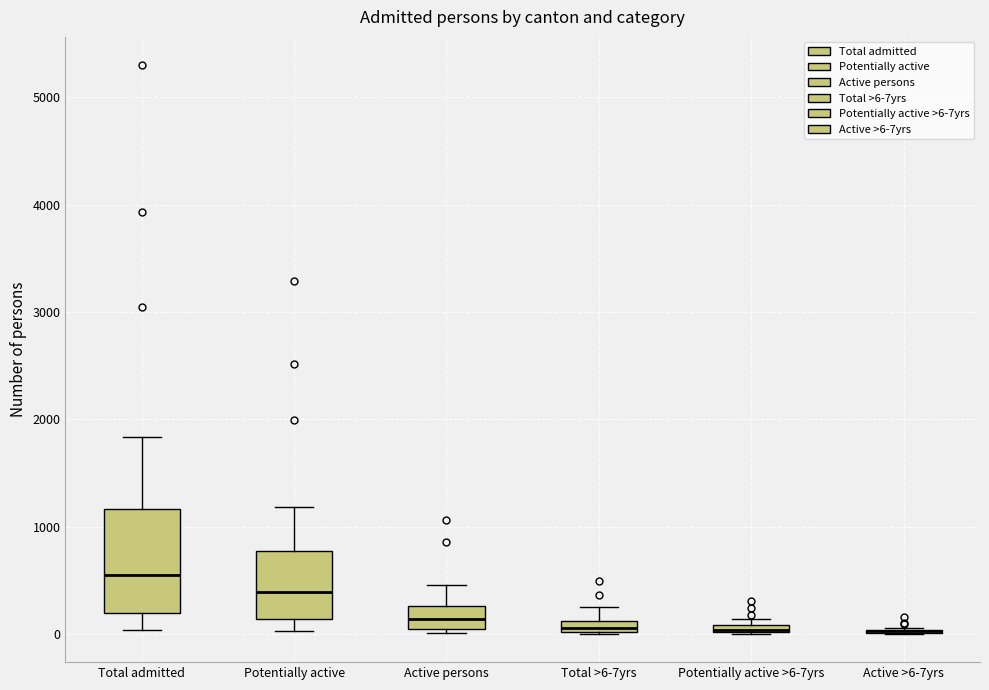

Comparing the boxes themselves (not the whiskers), which one is the tallest?

Total admitted